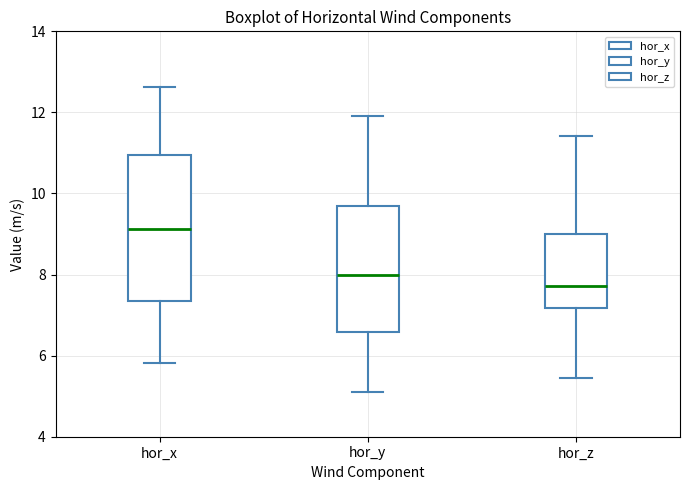

Which box's median line is the highest?

hor_x